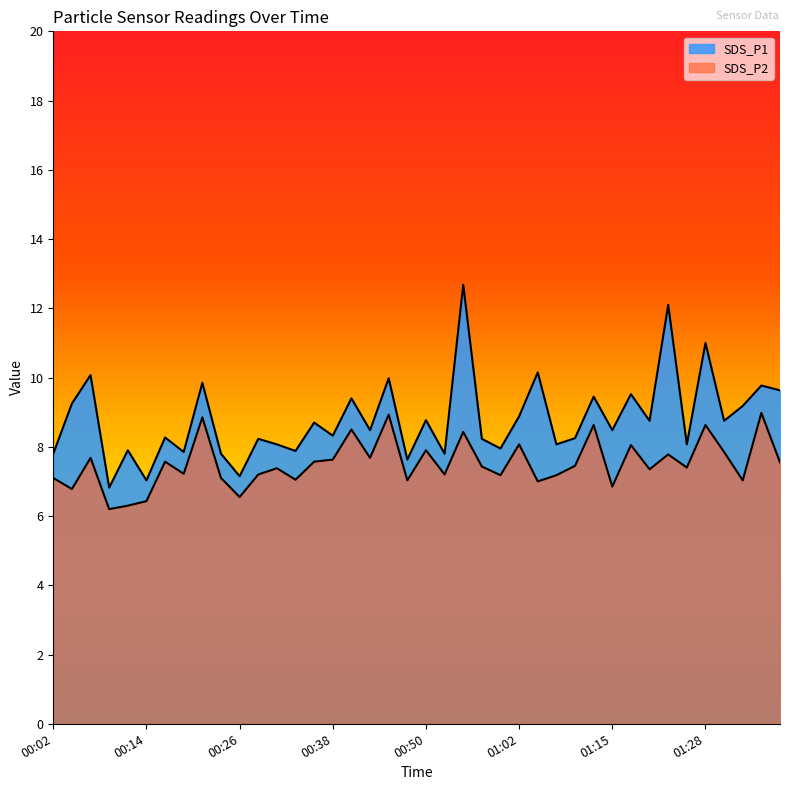

Which series has the widest spread of values?

SDS_P1